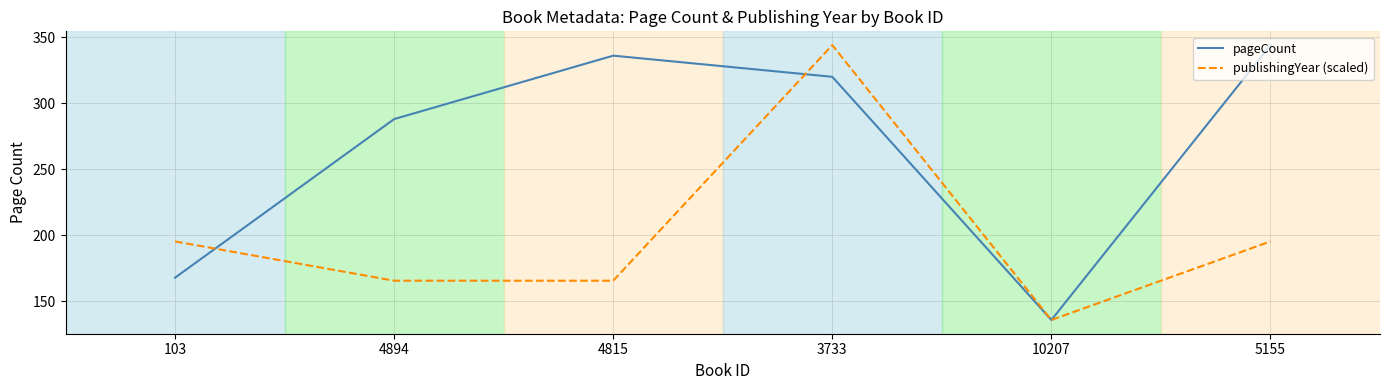

At which label does publishingYear (scaled) first exceed 195?

103